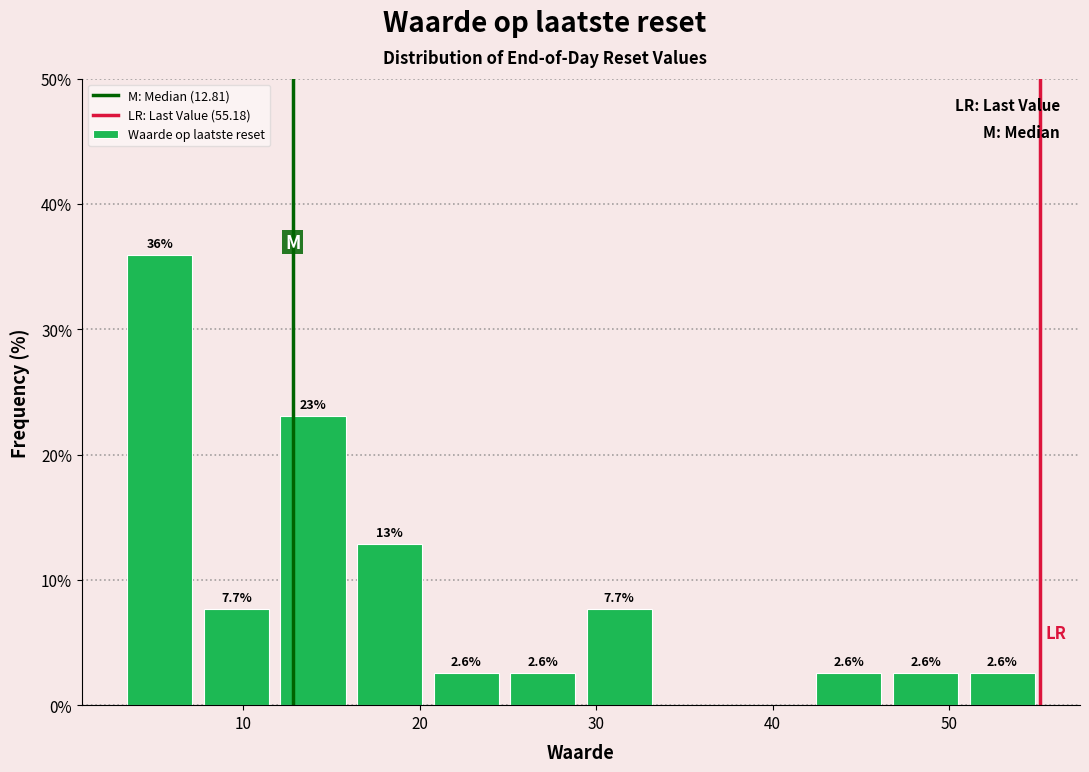

Which range on the x-axis has the tallest bar?

3 to 7